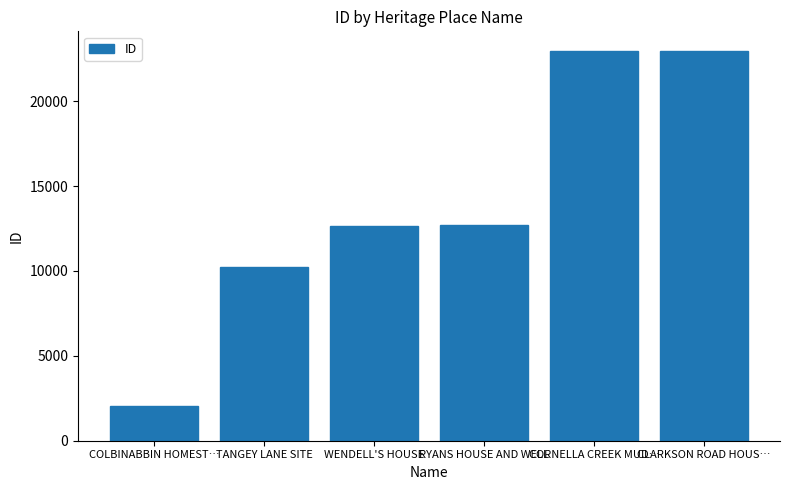

What is the smallest value displayed?

2063